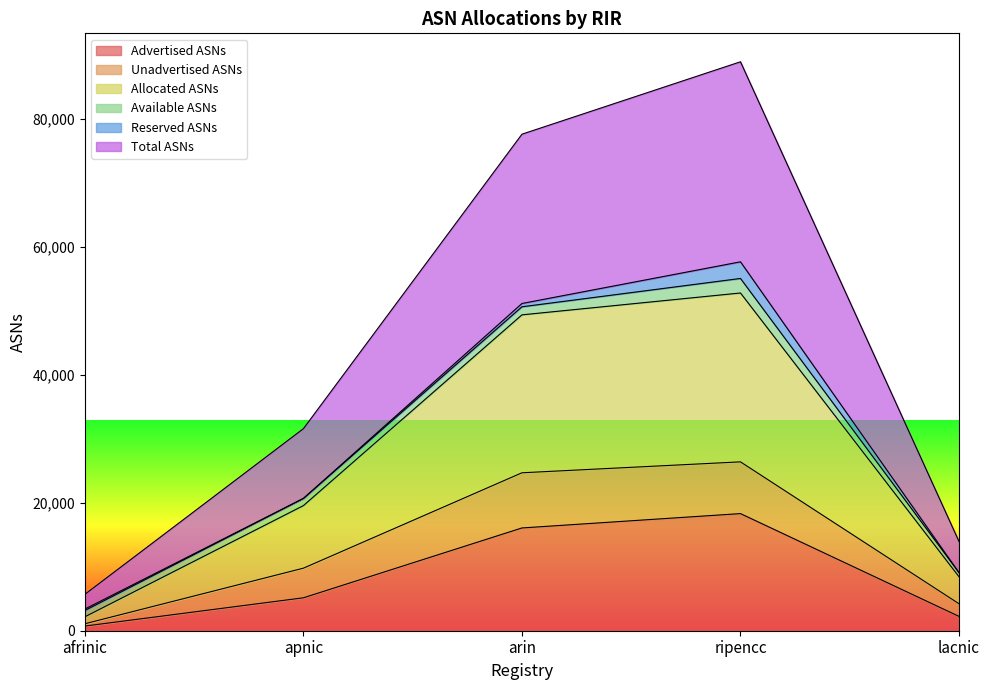

True or false: Allocated ASNs and Unadvertised ASNs intersect in this chart.

False